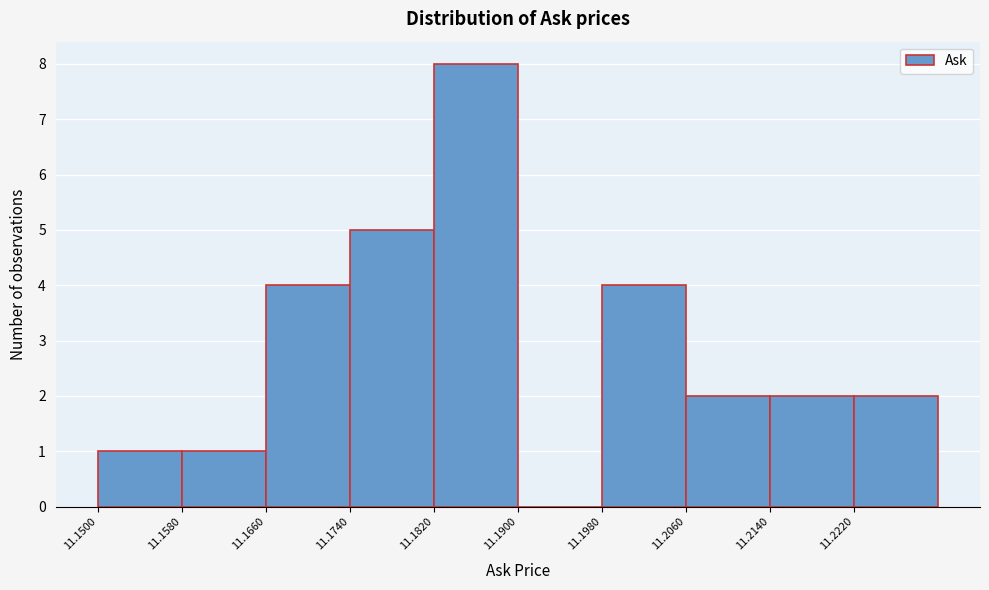

What is the height of the bar covering 11.222 to 11.230 on the x-axis? The values are not printed on the chart, so give them approximately, as read against the axis.

2